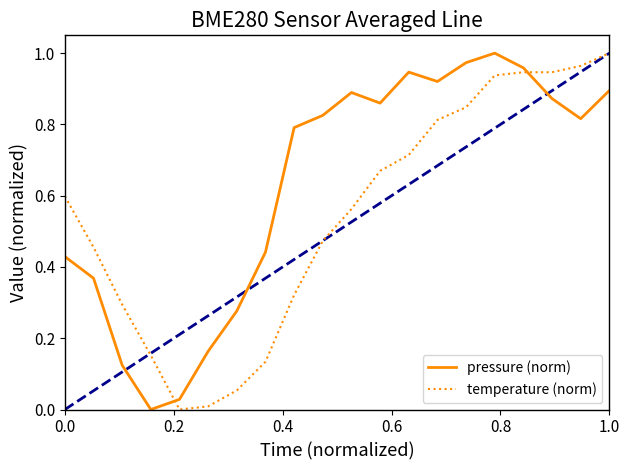

Which series has the largest total across all categories?

pressure (norm)